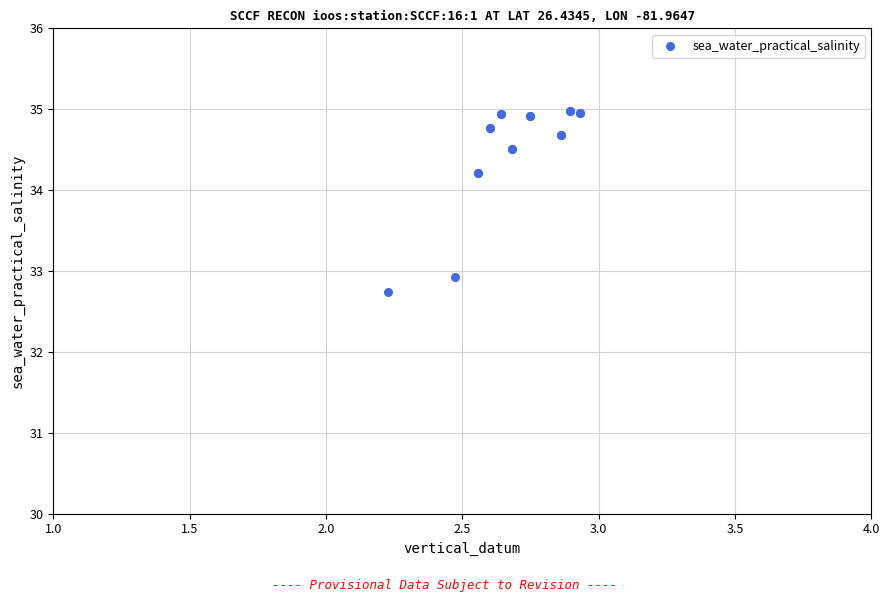

What Y value in the scatter plot is closest to 33?

32.9